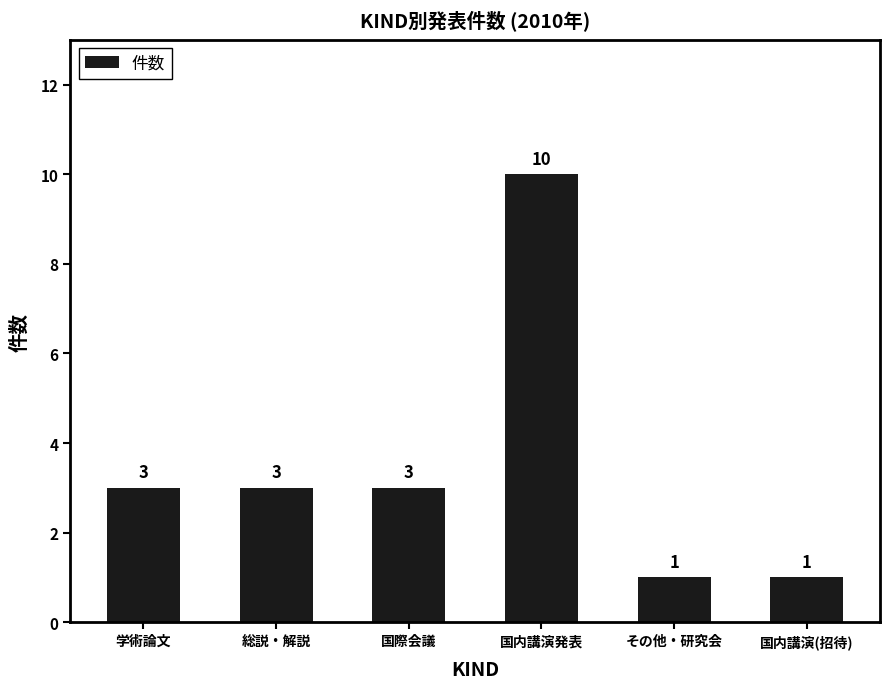

What is the label of the 2nd bar from the right?

その他・研究会